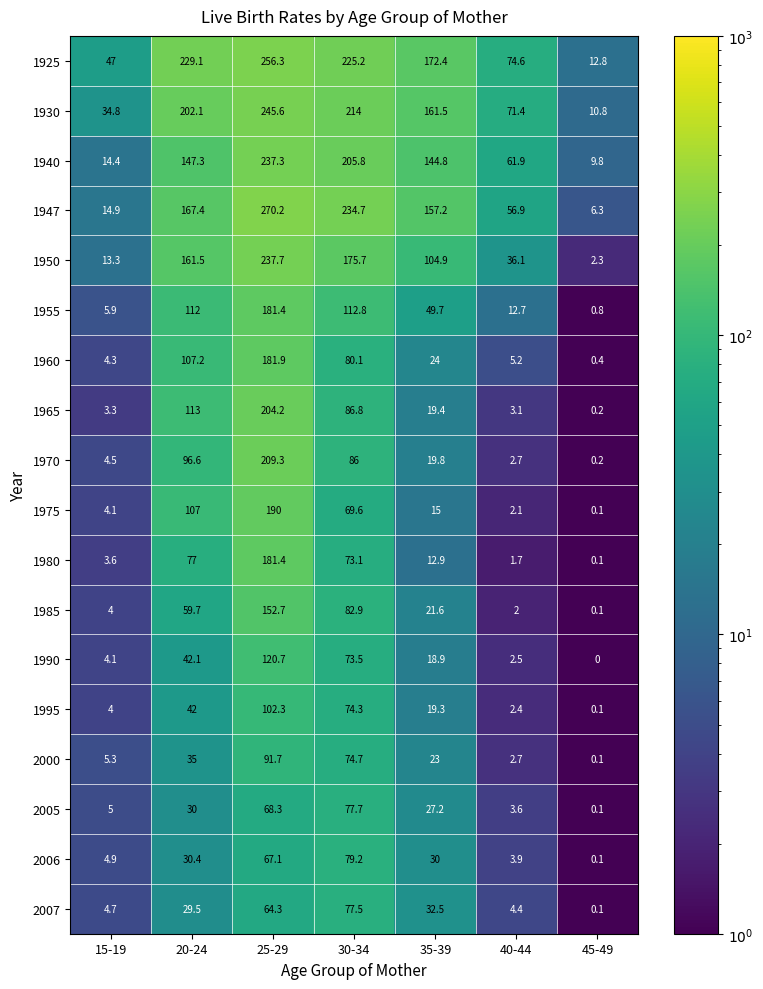

What is the sum of the 2007 values at 45-49 and 25-29?

64.4